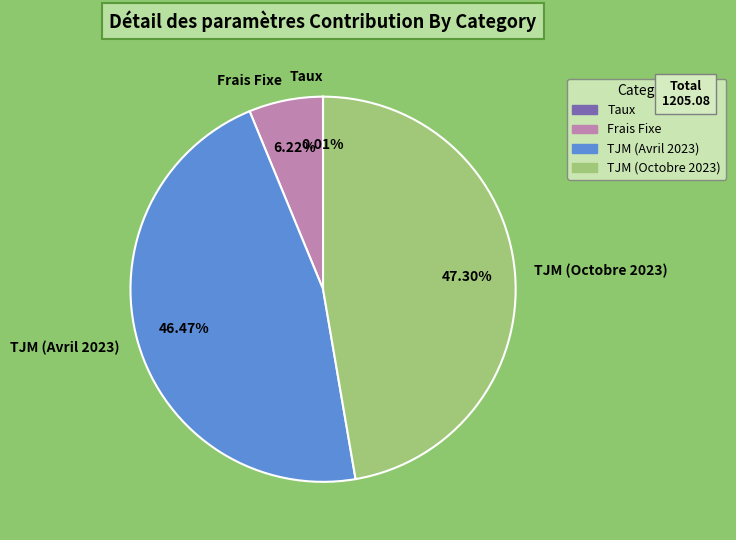

Which category has the biggest portion of the pie?

TJM (Octobre 2023)